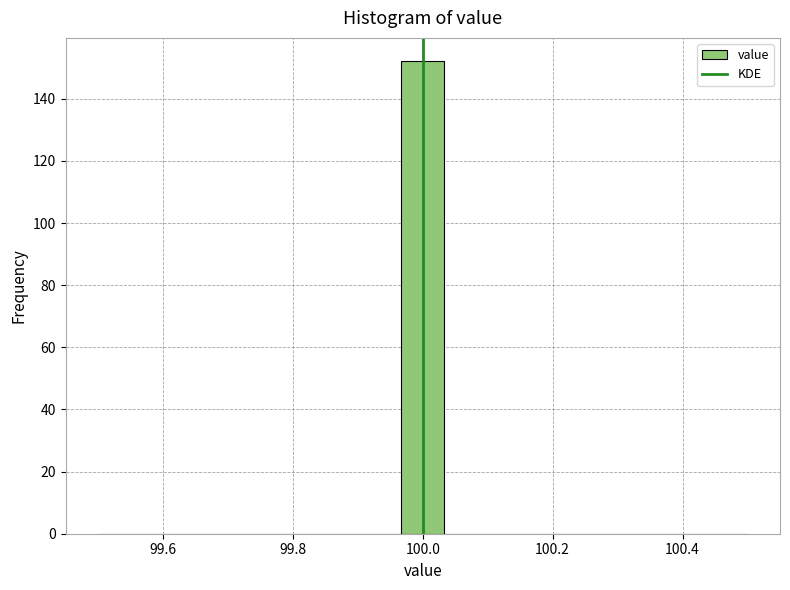

Read against the x-axis, roughly where is the centre of the tallest bar?

100.00